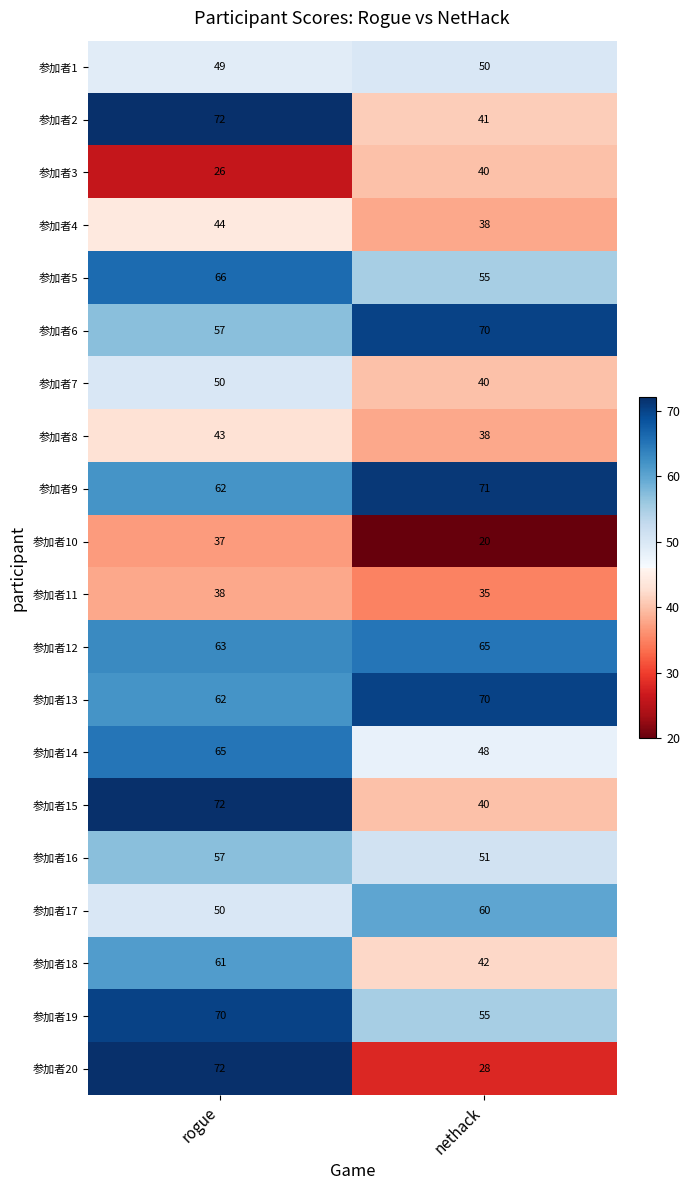

Which label corresponds to the largest value in the chart?

rogue